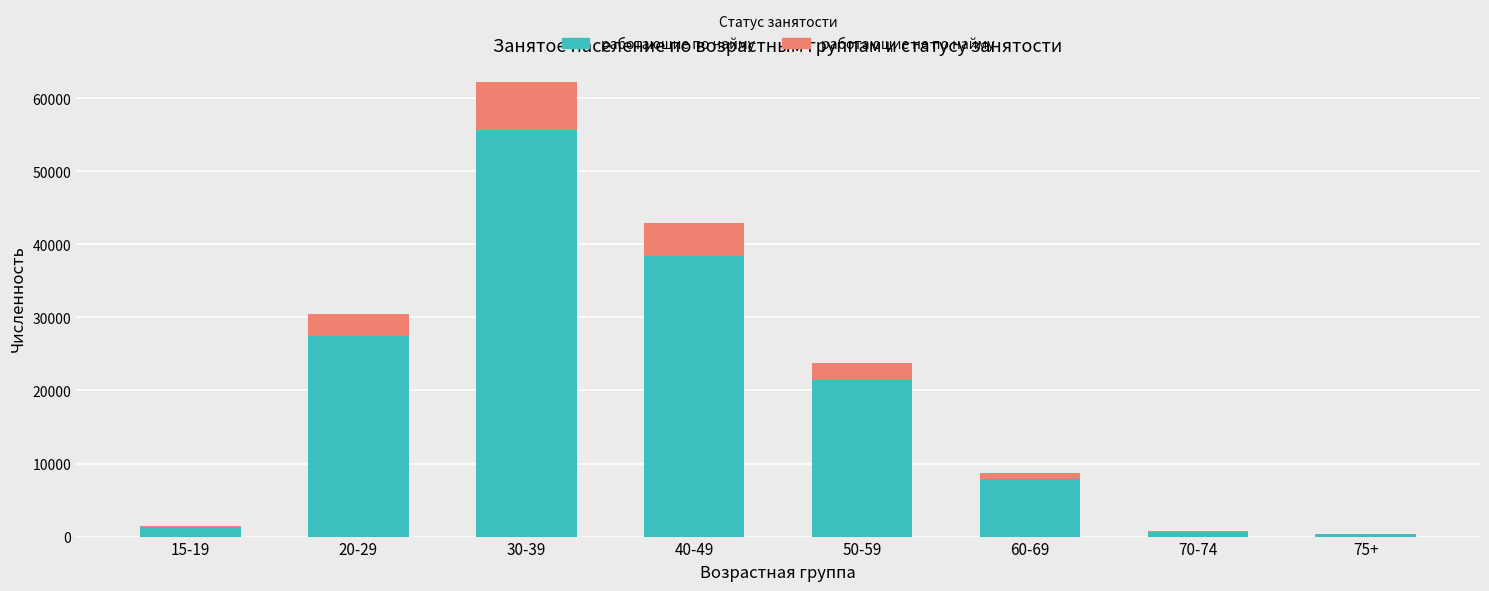

Reading right to left, what are the values for работающие по найму?

75+=379	70-74=646	60-69=7936	50-59=21475	40-49=38449	30-39=55683	20-29=27414	15-19=1298